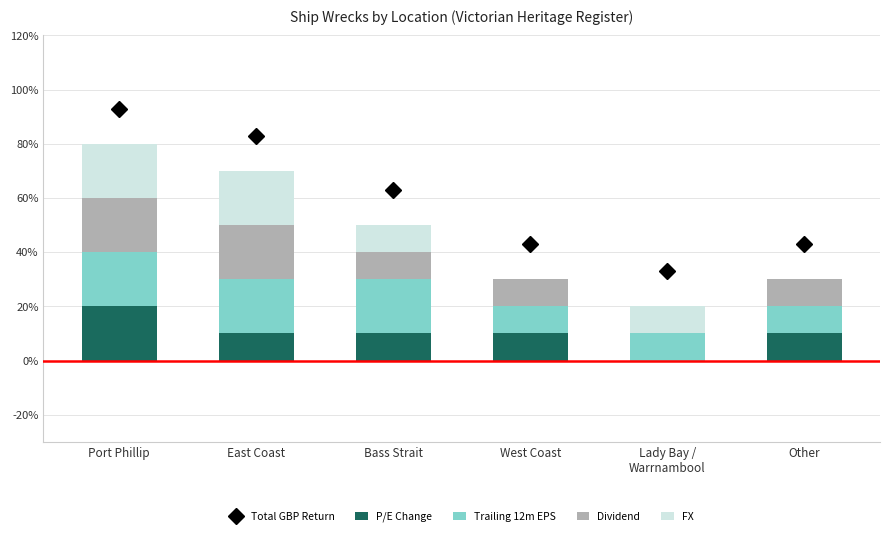

Which series has the largest range (max minus min)?

P/E Change